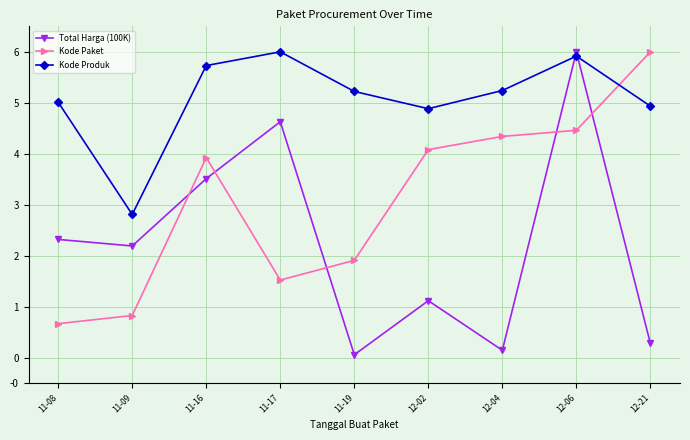

Which category has the highest value in the Total Harga (100K) series?

12-06